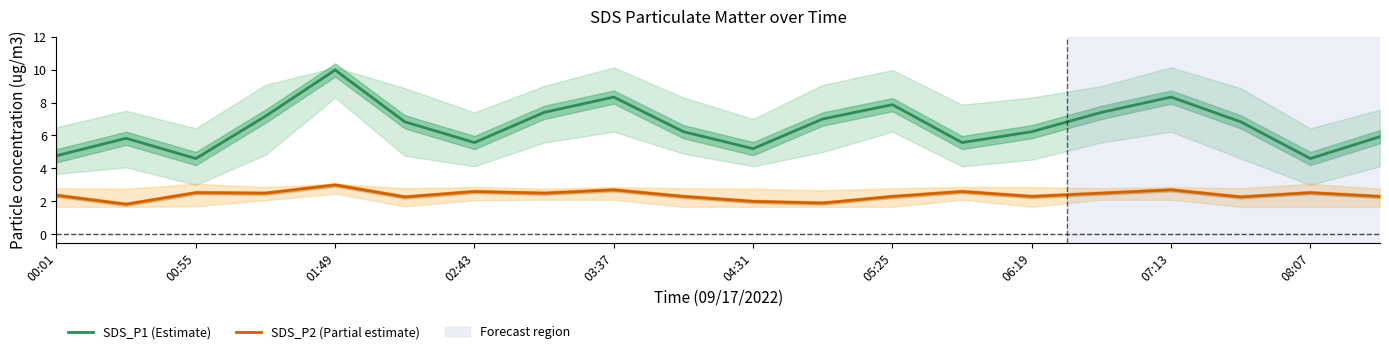

How many categories are shown in the chart?

20